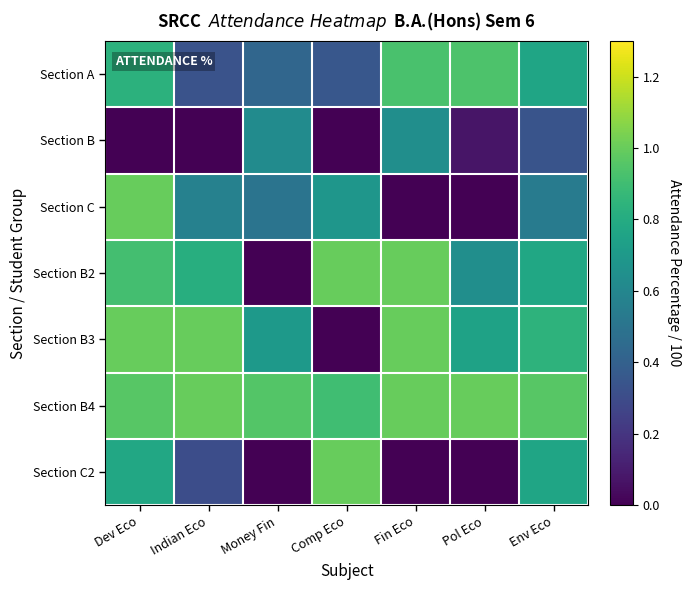

At how many categories does at least one series exceed 0?

7